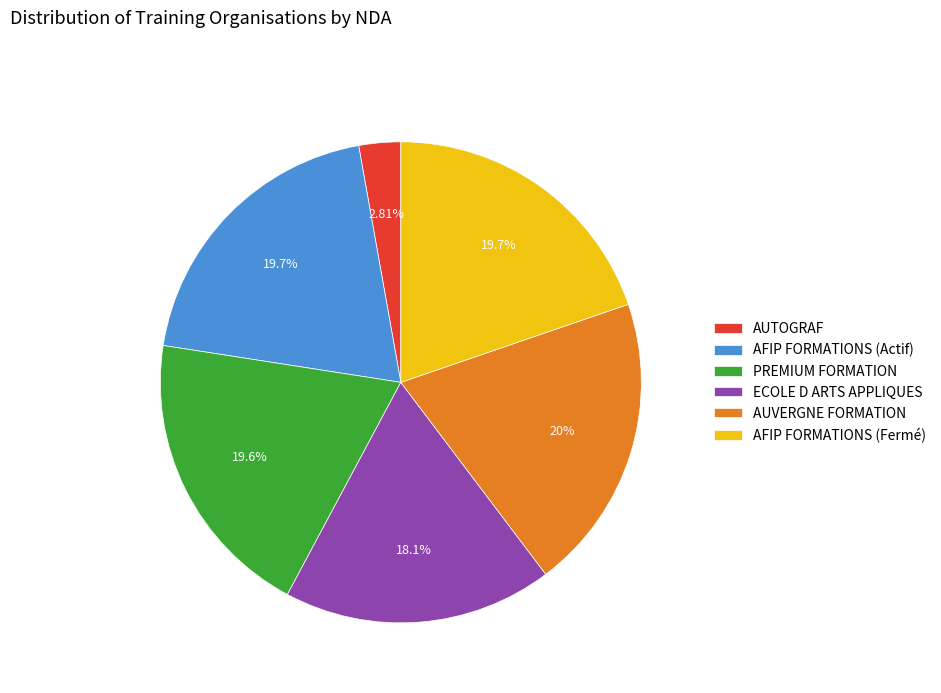

Do ECOLE D ARTS APPLIQUES and AUVERGNE FORMATION together represent more than half of the pie?

No